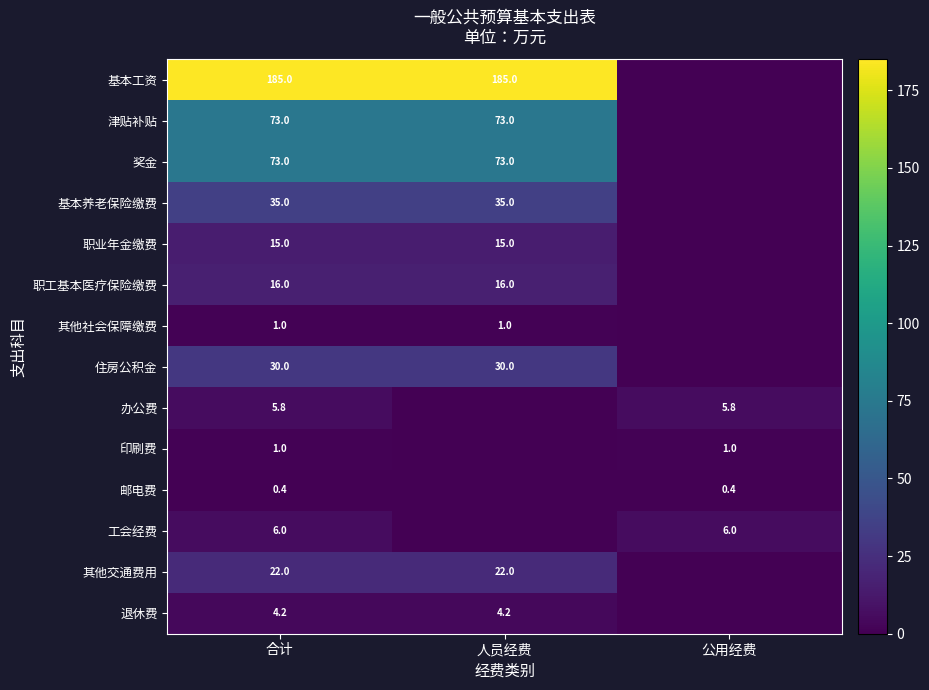

What is the spread (max minus min) of values at 公用经费?

6.0